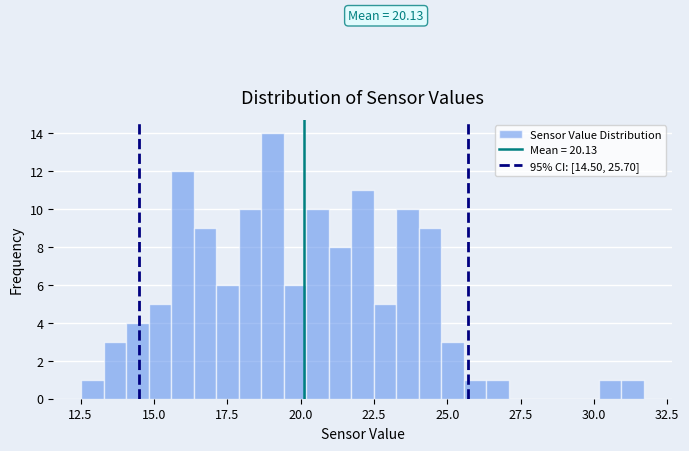

Around what value on the x-axis is the tallest bar? Give the approximate position of its centre, as read against the axis.

19.0